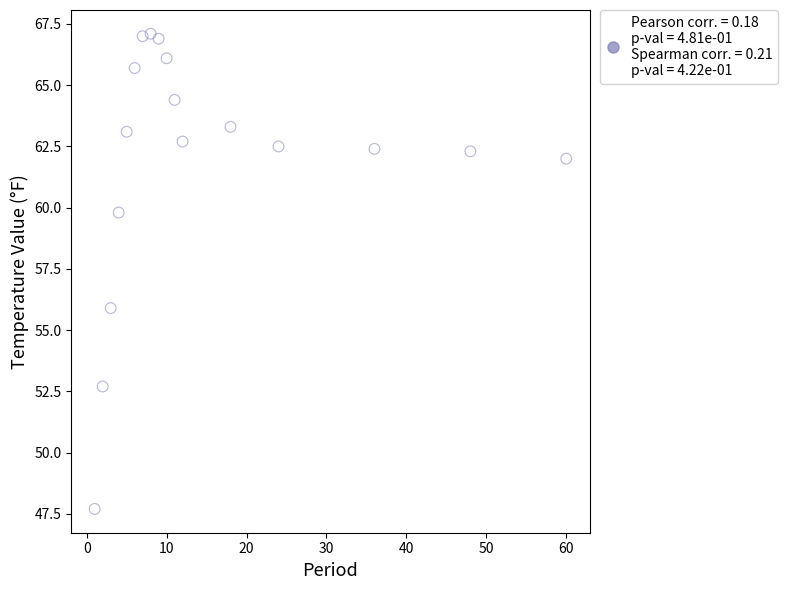

What Y value in the scatter plot is closest to 57?

55.9